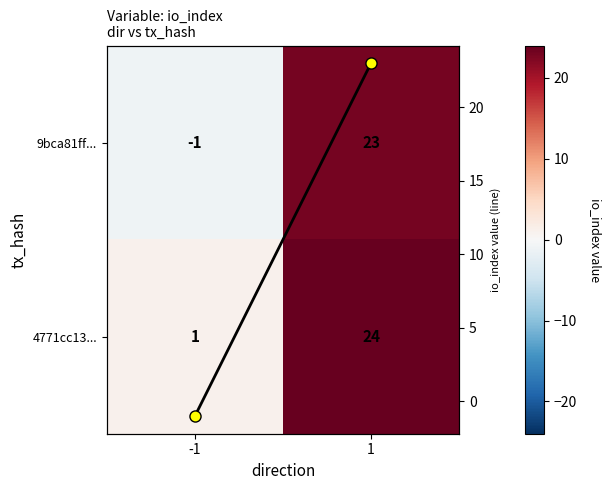

The 9bca81ff... series shows -1 at -1. True or false?

True